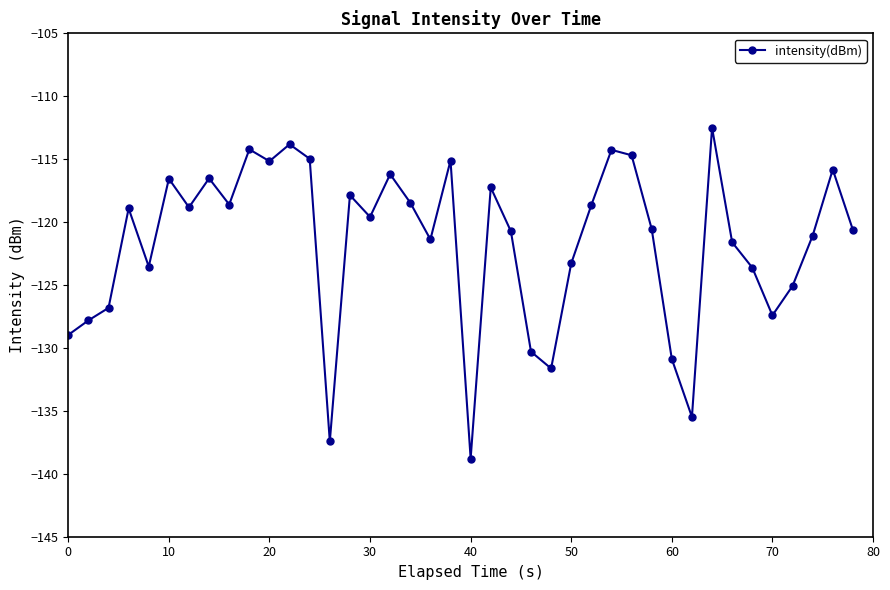

True or false: there are more than 0 points higher than both neighbors.

True